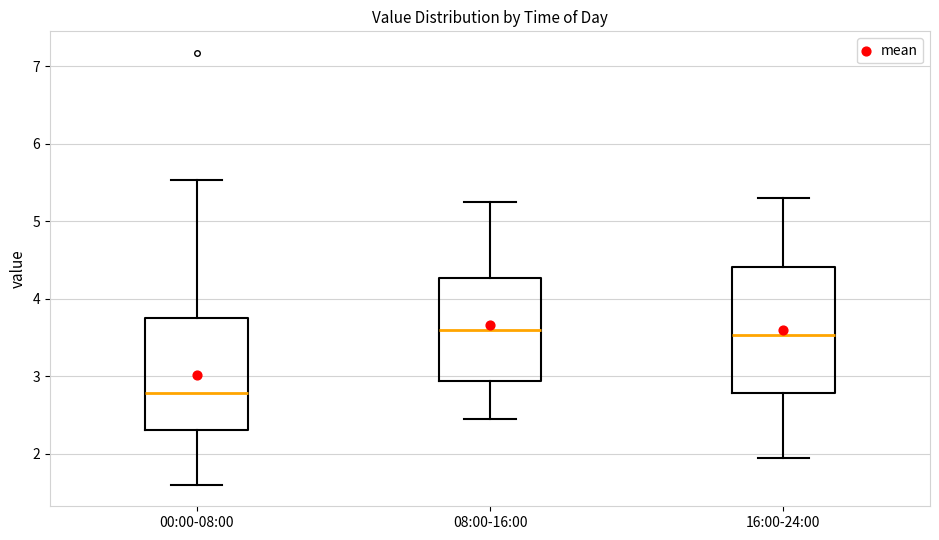

Reading left to right, read every box against the y-axis: the position of its median line, the range the box covers, and the ends of its whiskers. The values are not printed on the chart, so give them approximately, as read against the axis.

00:00-08:00: median 2.8, box 2.3 to 3.7, whiskers 1.6 to 5.5
08:00-16:00: median 3.6, box 2.9 to 4.3, whiskers 2.5 to 5.3
16:00-24:00: median 3.5, box 2.8 to 4.4, whiskers 2.0 to 5.3